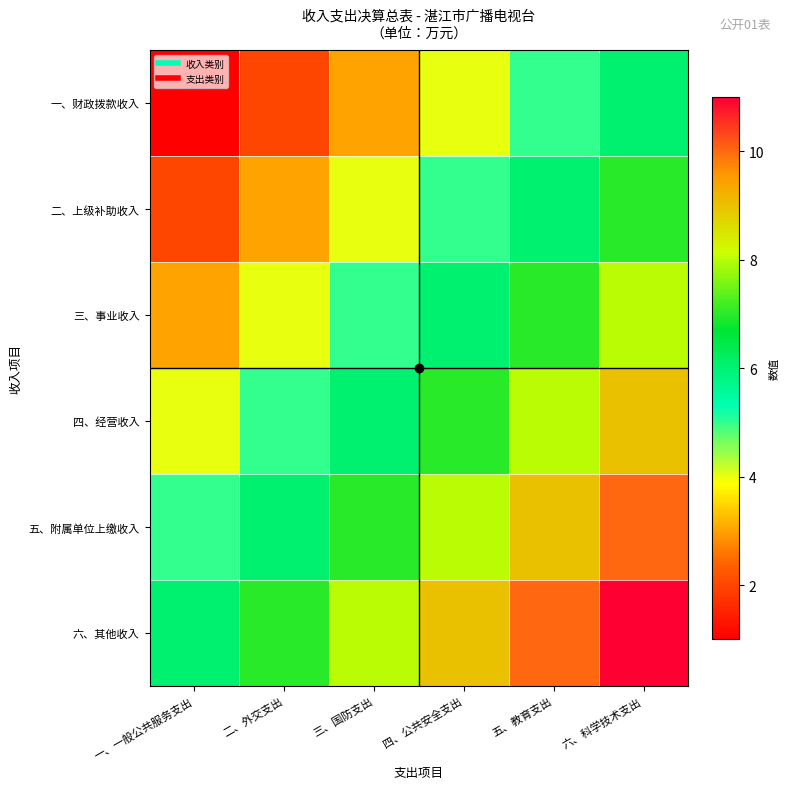

Count the number of data series in this chart.

6